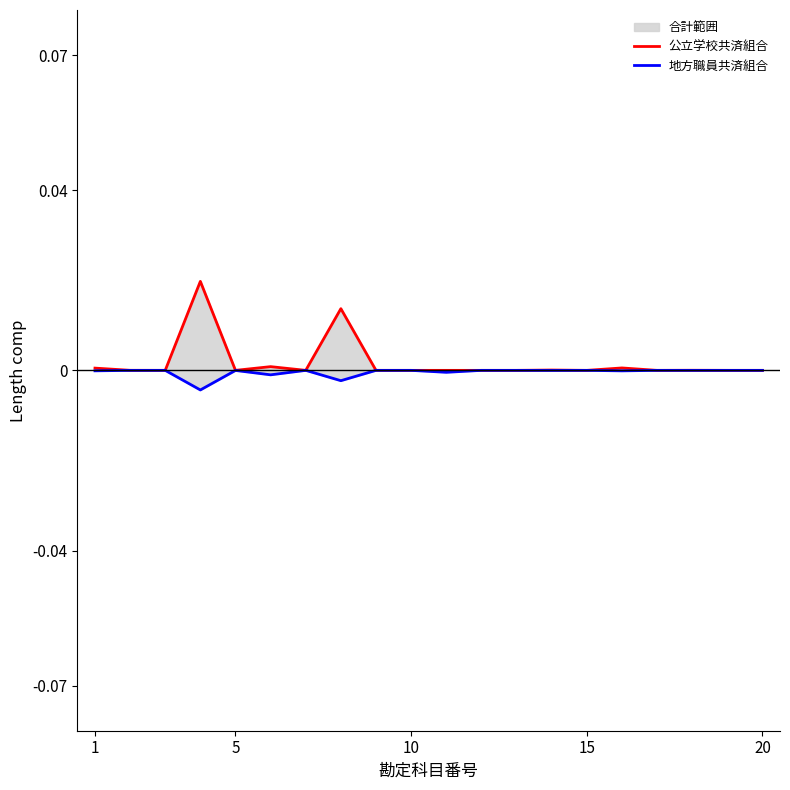

What are all the series names shown in the legend?

公立学校共済組合, 地方職員共済組合